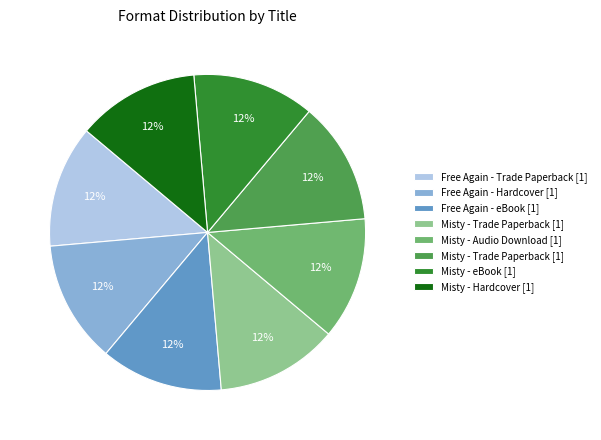

Does any single category account for the majority?

No